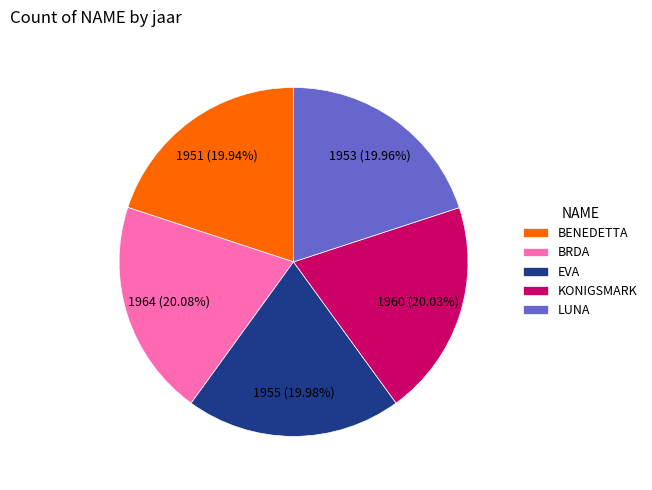

Does any single category account for the majority?

No